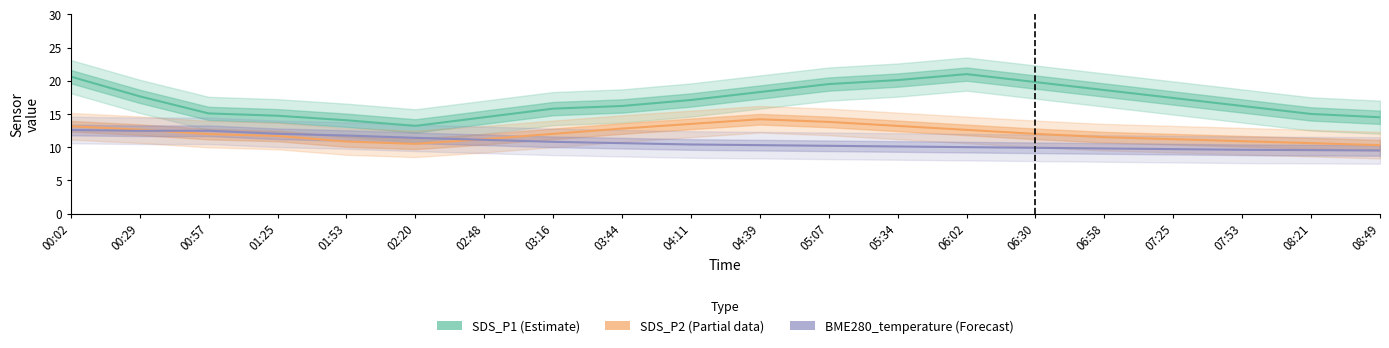

Rank the series by their average value, from lowest to highest.

BME280_temperature (Forecast), SDS_P2 (Partial), SDS_P1 (Estimate)